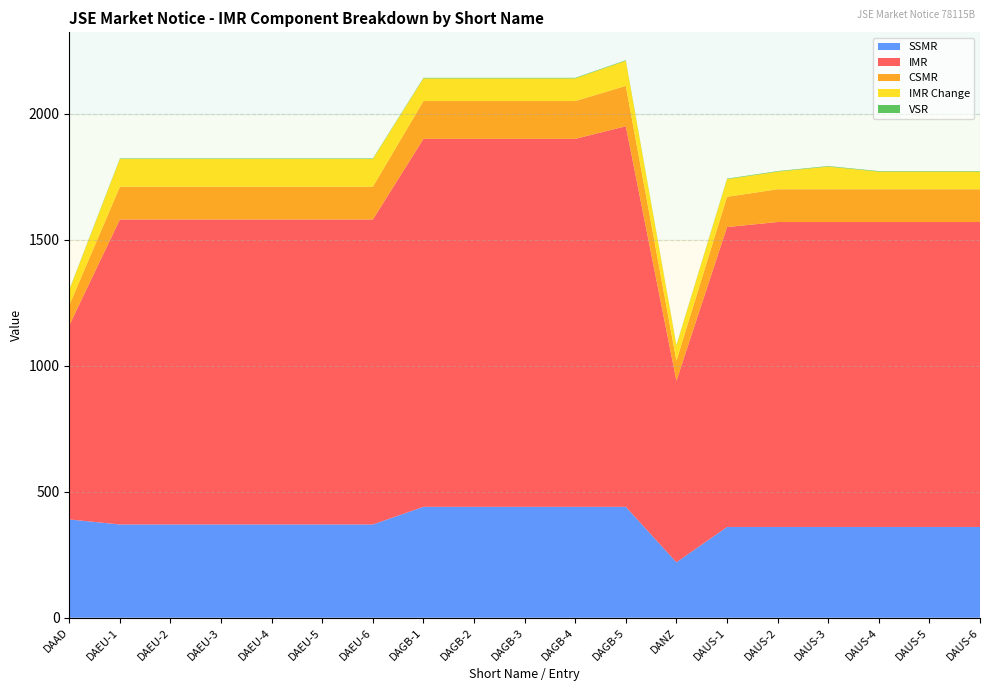

Reading right to left, transcribe all the data shown in this chart.

IMR: 1210	1210	1210	1210	1210	1190	720	1510	1460	1460	1460	1460	1210	1210	1210	1210	1210	1210	770
CSMR: 130	130	130	130	130	120	80	160	150	150	150	150	130	130	130	130	130	130	80
IMR Change: 70	70	70	90	70	70	60	100	90	90	90	90	110	110	110	110	110	110	60
VSR: 2	2	2	2	2	2	2	2	2	2	2	2	2	2	2	2	2	2	2
SSMR: 360	360	360	360	360	360	220	440	440	440	440	440	370	370	370	370	370	370	390